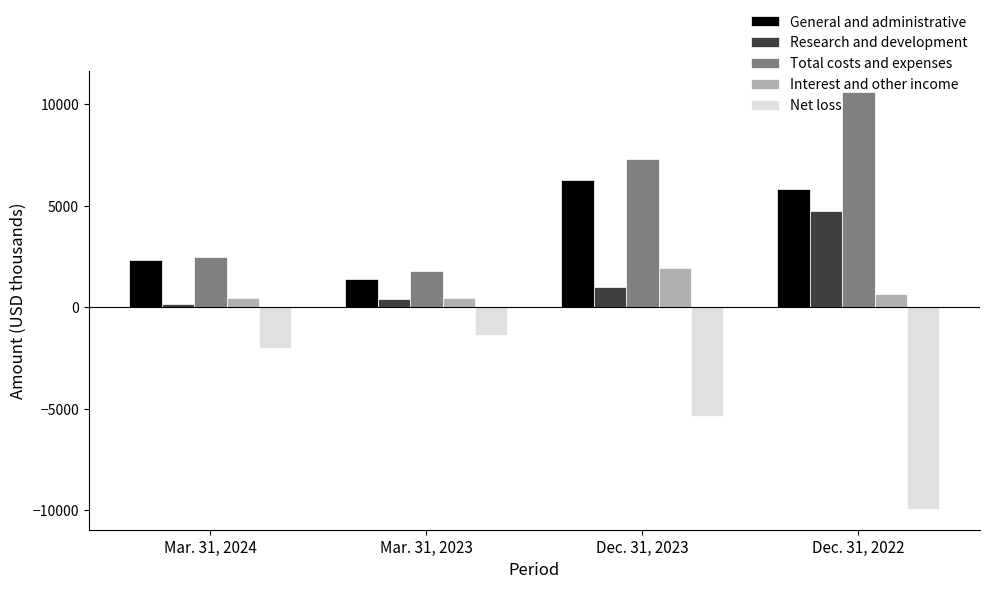

Count the number of categories in the chart.

4